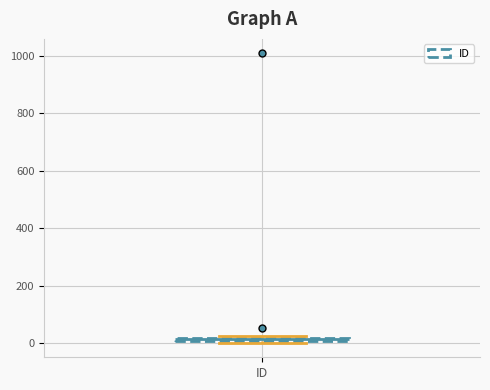

Where is the upper edge of the box for ID on the y-axis? The values are not printed on the chart, so give them approximately, as read against the axis.

20